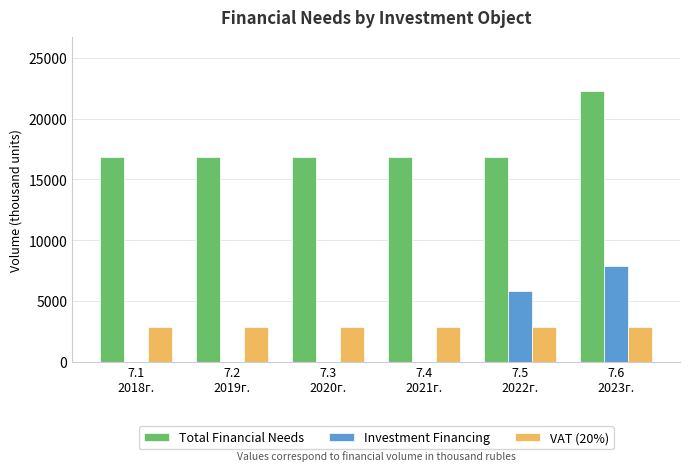

How many groups of bars are there?

6